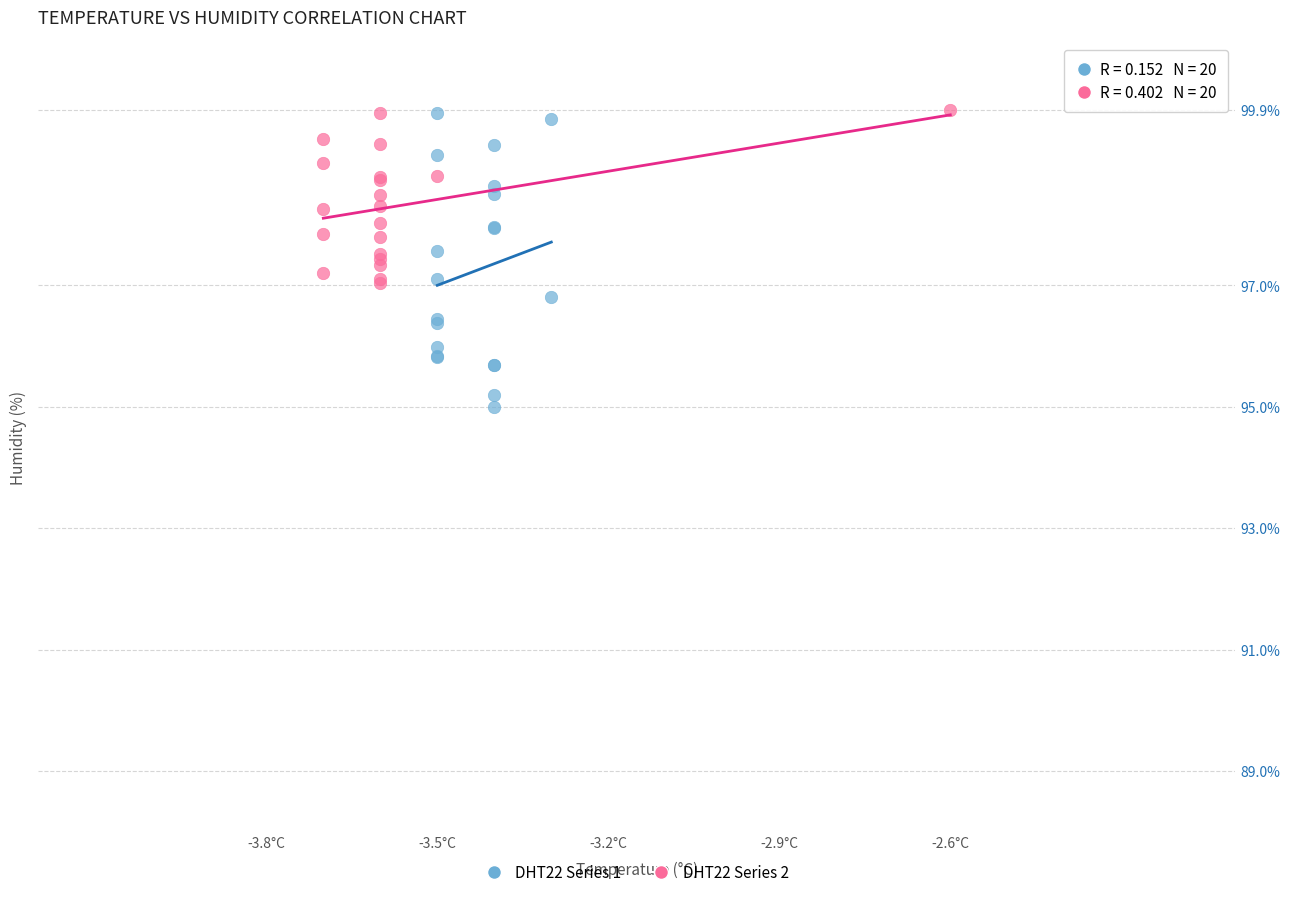

Which series contains the lowest Y value?

DHT22 Series 1